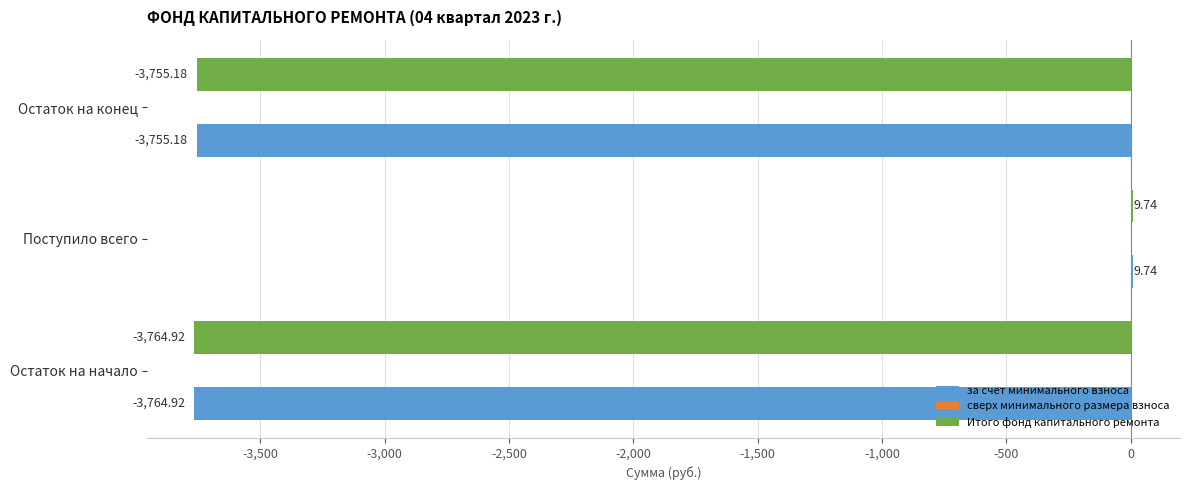

What is the sum of the за счет минимального взноса values at Остаток на начало and Поступило всего?

-3755.2